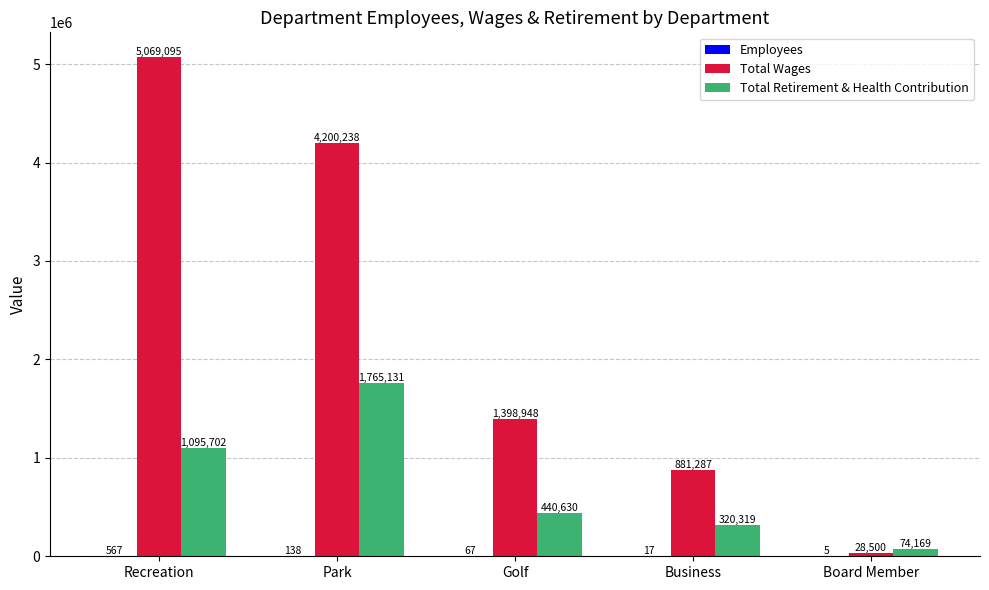

The Total Wages series shows 707994.3 at Golf. True or false?

False